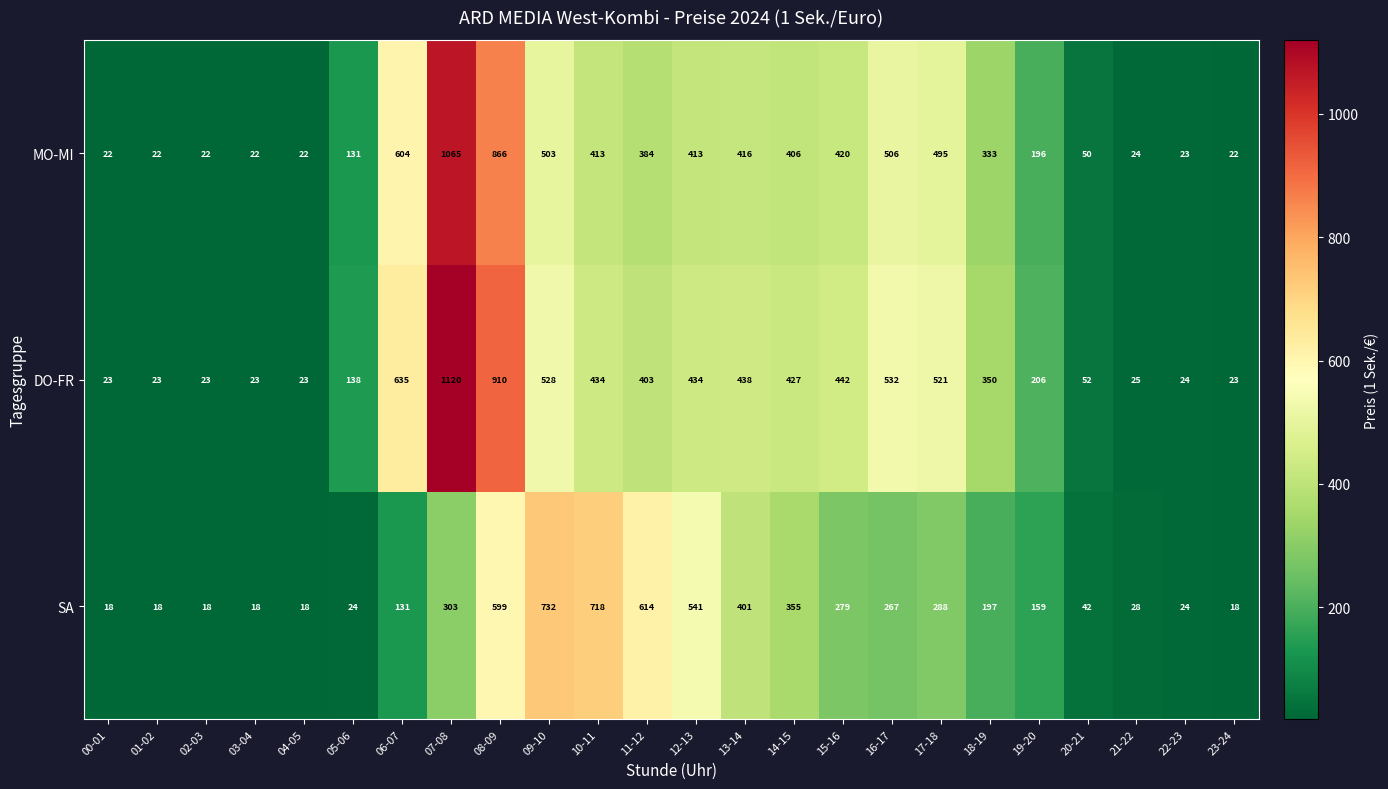

List the series in order of their peak value, lowest first.

SA, MO-MI, DO-FR